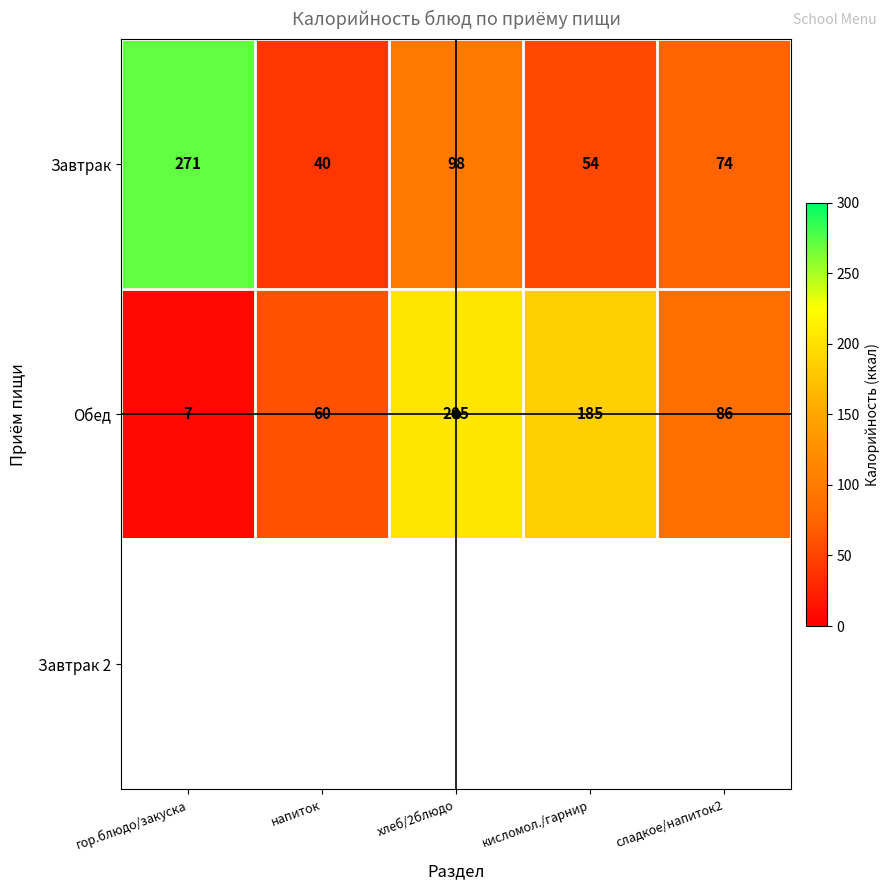

What is the sum of the Завтрак values at хлеб/2блюдо and кисломол./гарнир?

152